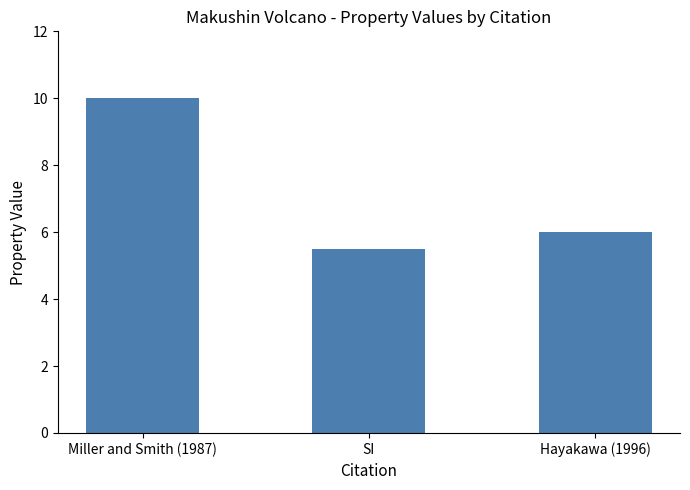

Does the chart contain any negative values?

No